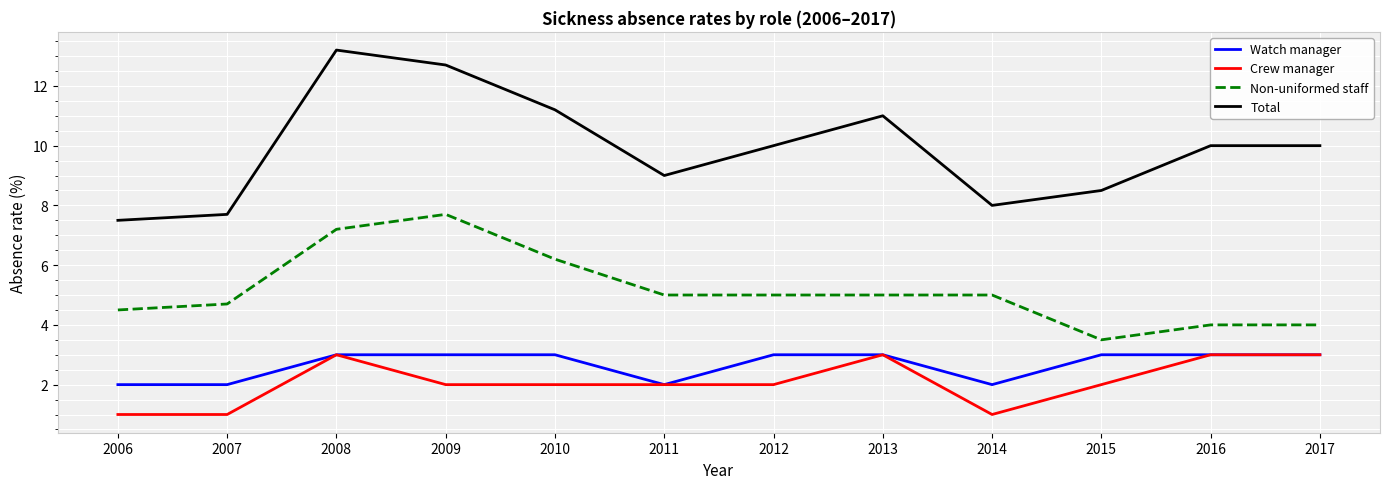

True or false: Non-uniformed staff and Watch manager intersect in this chart.

False